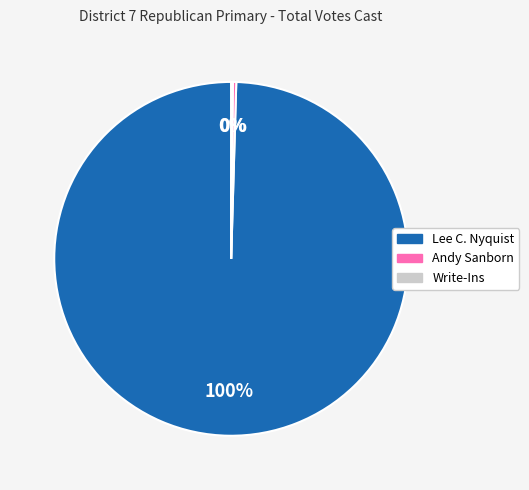

Which slice is the largest?

Lee C. Nyquist